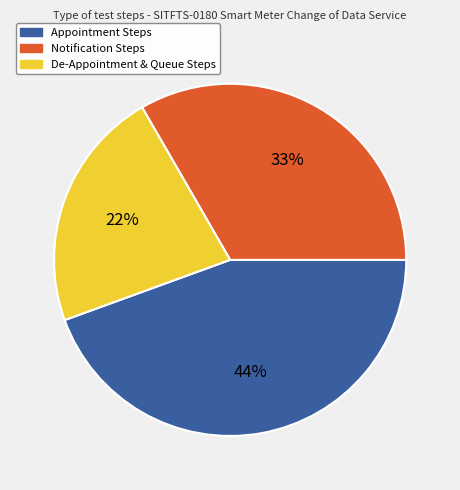

To the nearest percent, what is the average slice percentage?

33%